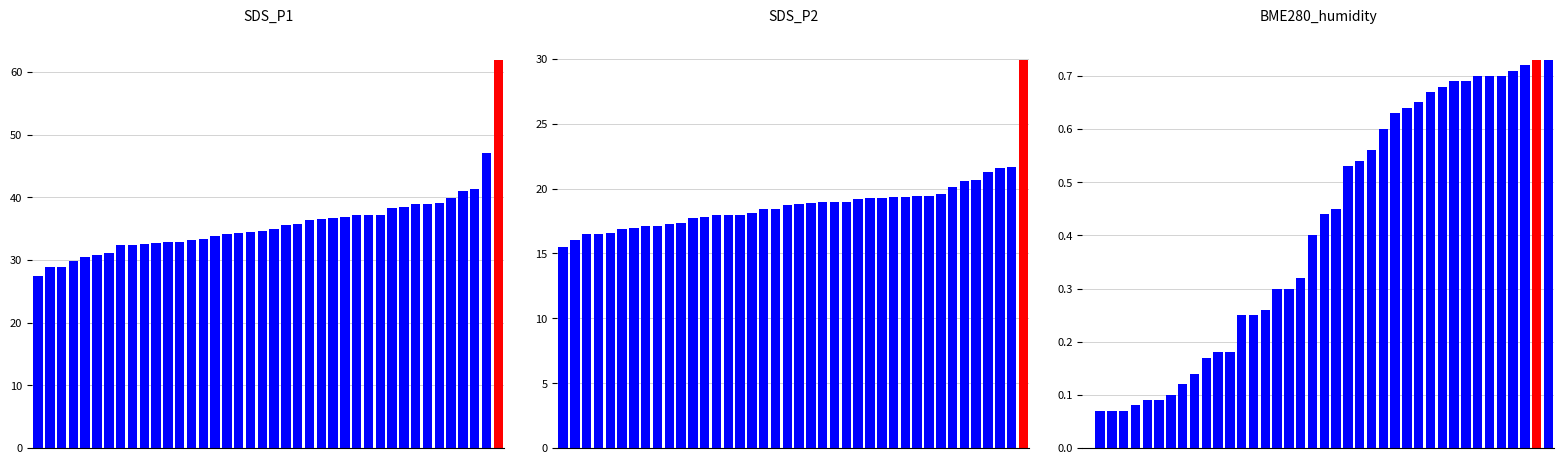

Reading right to left, list all the values displayed in this chart.

SDS_P1: 61.9	47.1	41.3	41.0	39.9	39.0	38.9	38.9	38.5	38.4	37.2	37.1	37.1	36.9	36.7	36.6	36.4	35.7	35.6	35.0	34.6	34.5	34.3	34.1	33.8	33.3	33.1	32.9	32.9	32.7	32.5	32.5	32.5	31.1	30.8	30.5	29.8	28.9	28.9	27.5
SDS_P2: 29.9	21.7	21.6	21.3	20.7	20.6	20.1	19.6	19.4	19.4	19.4	19.3	19.2	19.2	19.2	19.0	18.9	18.9	18.9	18.8	18.8	18.4	18.4	18.1	18.0	18.0	17.9	17.8	17.7	17.3	17.2	17.1	17.1	16.9	16.9	16.6	16.5	16.5	16.0	15.5
BME280_humidity: 0.7	0.7	0.7	0.7	0.7	0.7	0.7	0.7	0.7	0.7	0.7	0.7	0.6	0.6	0.6	0.6	0.5	0.5	0.5	0.4	0.4	0.3	0.3	0.3	0.3	0.2	0.2	0.2	0.2	0.2	0.1	0.1	0.1	0.1	0.1	0.1	0.1	0.1	0.1	0.0